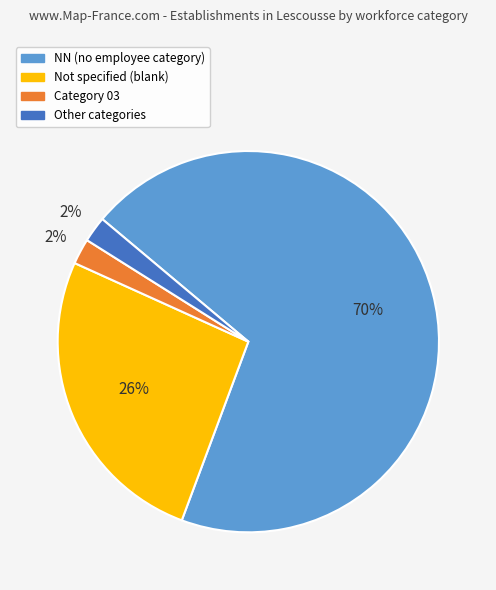

Is there any slice that represents more than half of the pie?

Yes